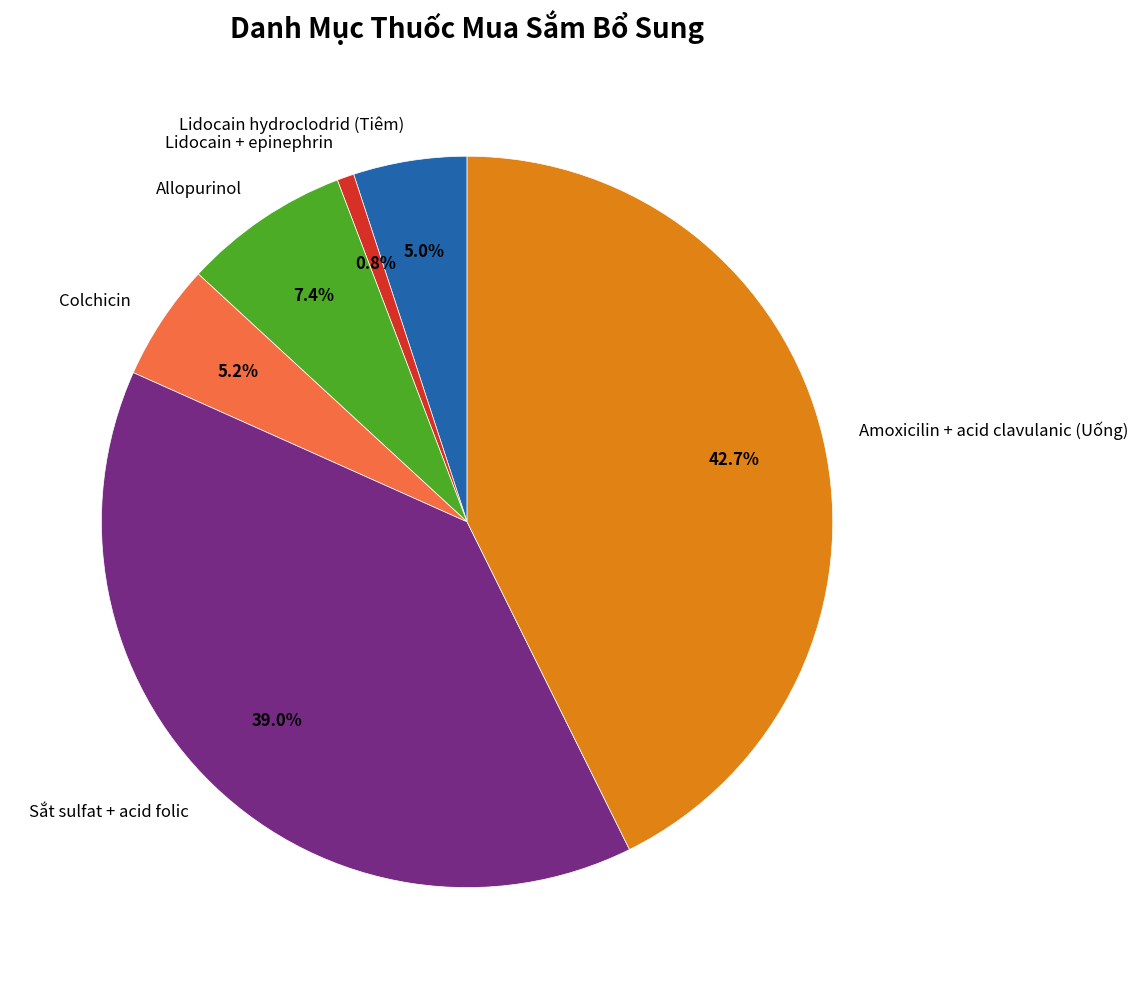

Between Sắt sulfat + acid folic and Lidocain hydroclodrid (Tiêm), which is larger?

Sắt sulfat + acid folic